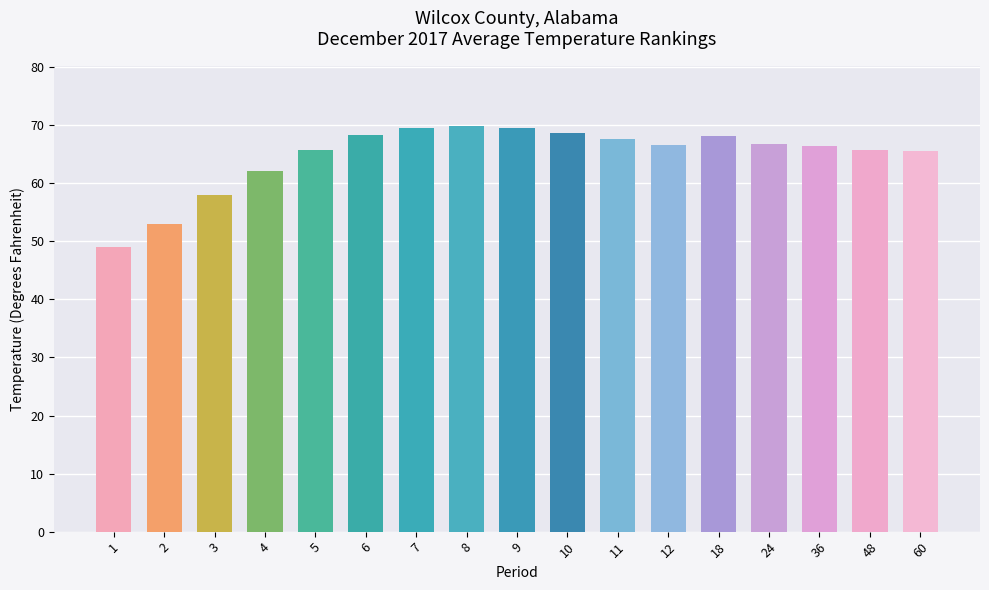

True or false: the data shows 68.7 at 10.

True